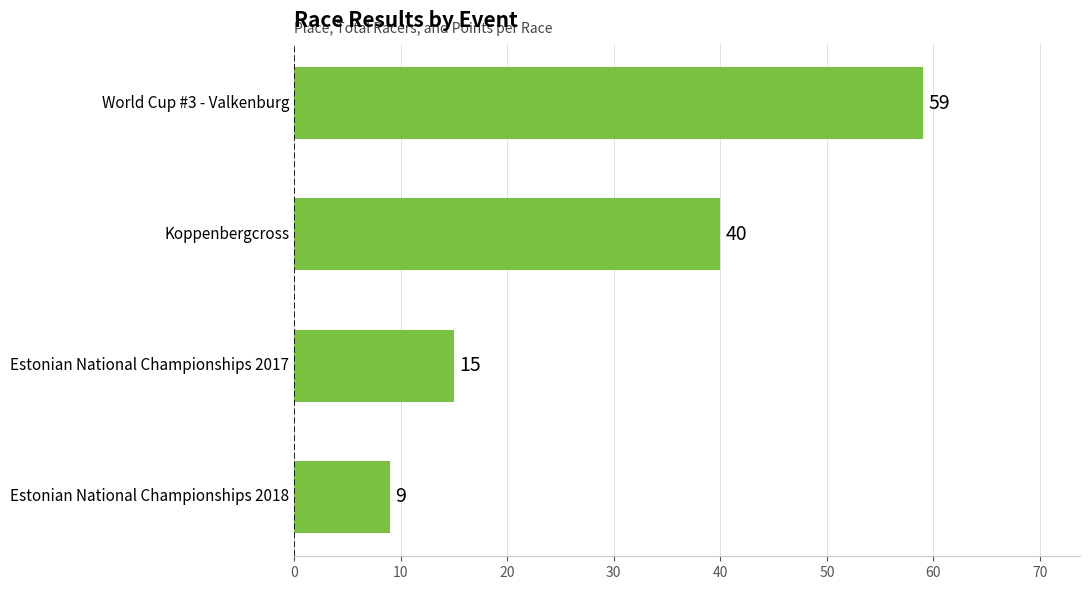

List the labels in order of value, largest first.

World Cup #3 - Valkenburg, Koppenbergcross, Estonian National Championships 2017, Estonian National Championships 2018